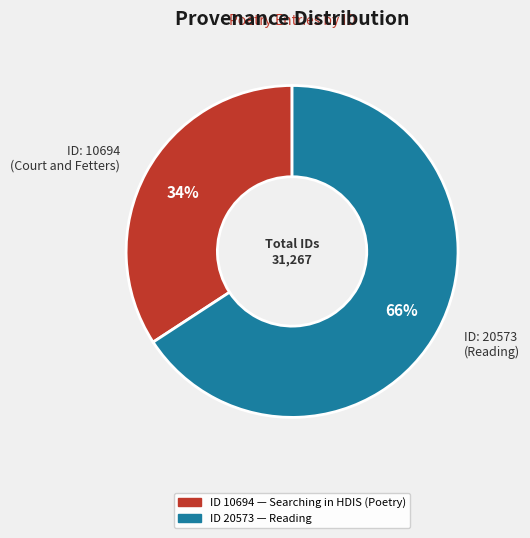

Approximately how many times larger is the value at ID: 20573 (Reading) compared to ID: 10694 (Court and Fetters)?

1.9